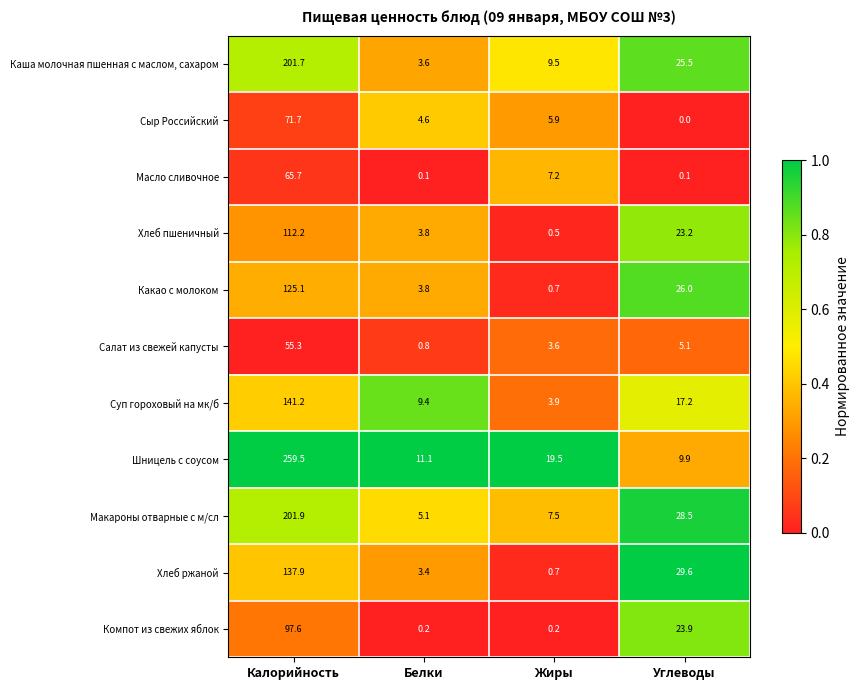

Rank the categories by Хлеб пшеничный value from lowest to highest.

Жиры, Белки, Углеводы, Калорийность